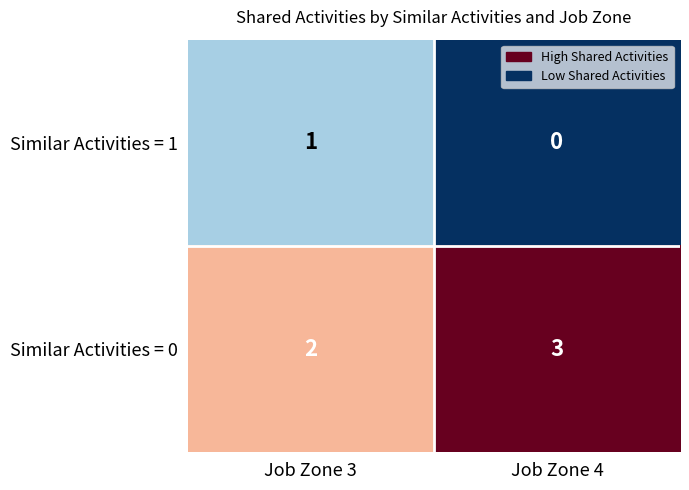

At how many categories does at least one series exceed 1?

2